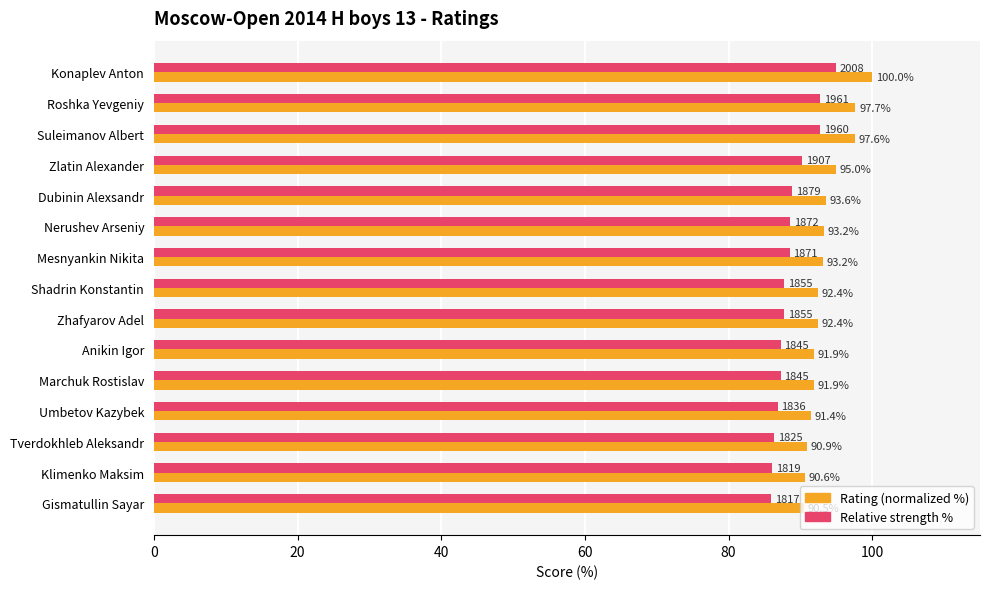

True or false: Relative strength % has a value of 150.3 at Umbetov Kazybek.

False